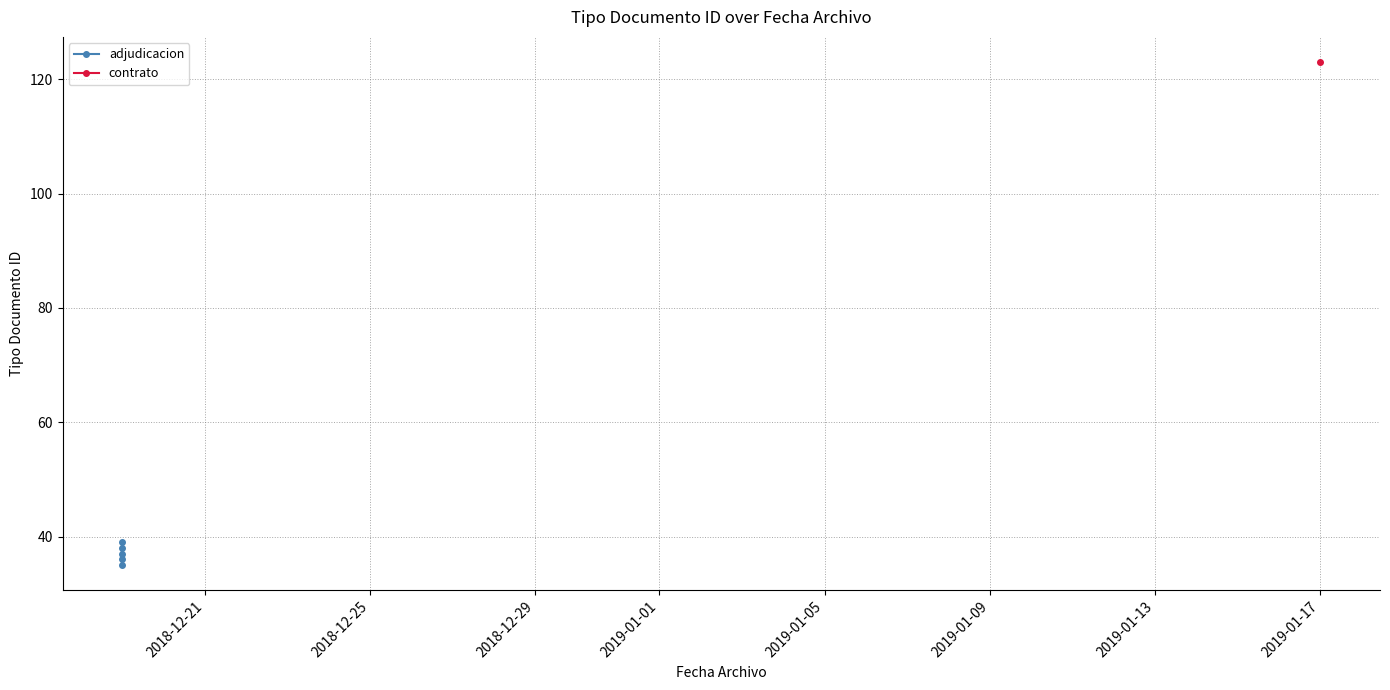

What is the difference between the second highest and second lowest values?

2